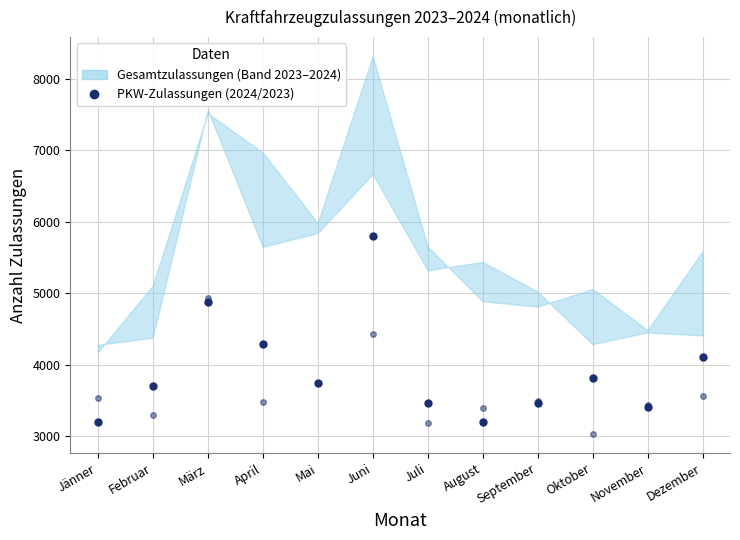

What is the average value of the 2024 PKW series?

3926